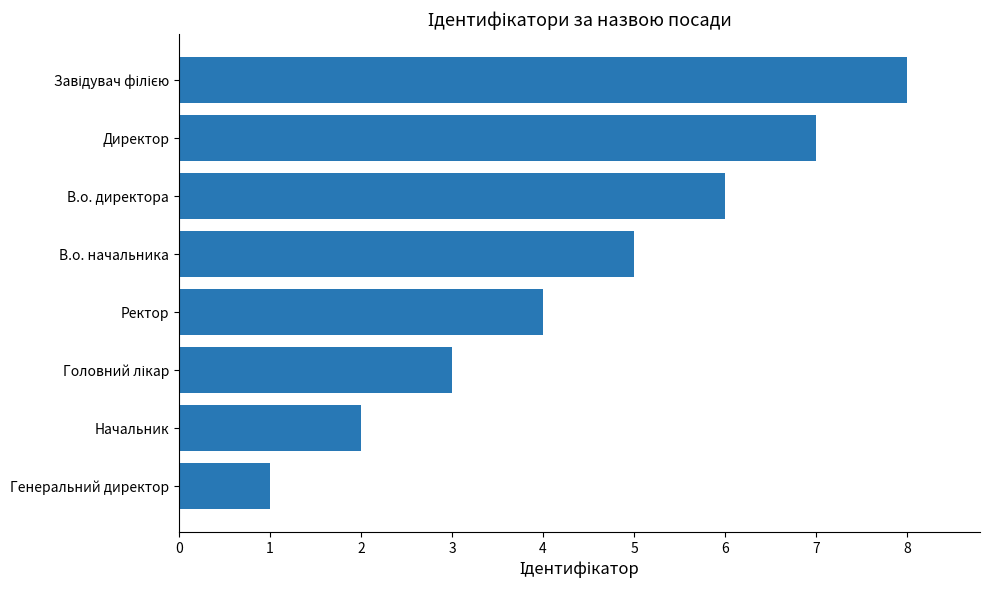

Is it true that the value at В.о. директора is 8?

False